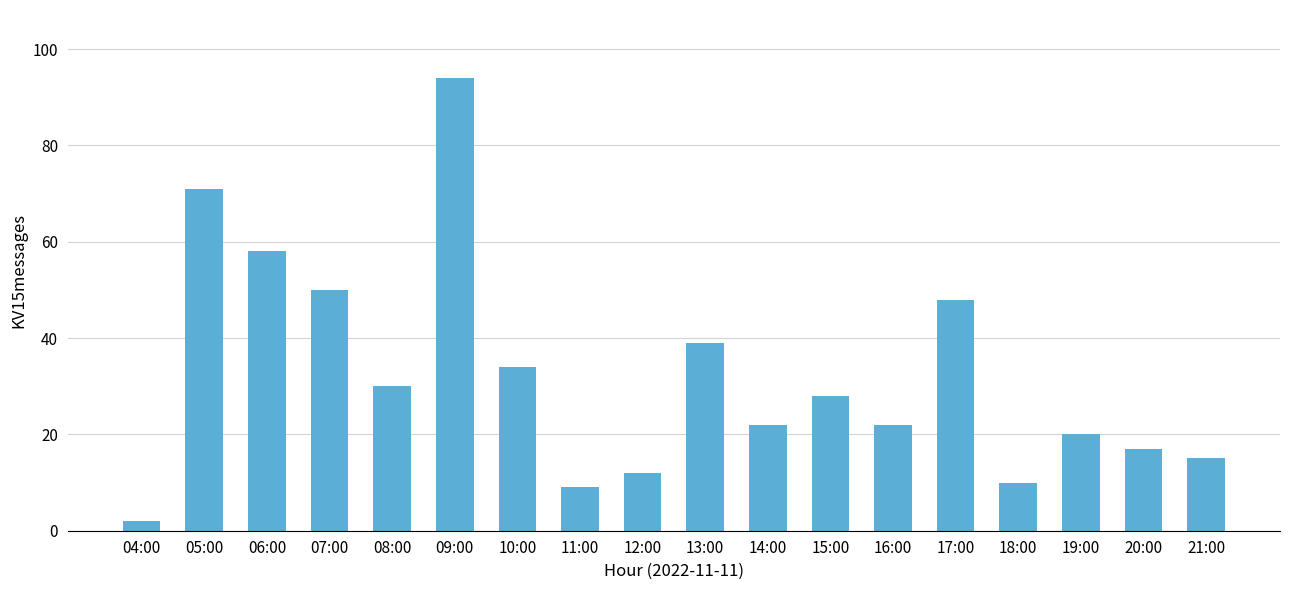

At which category does the chart reach its peak across all series?

09:00